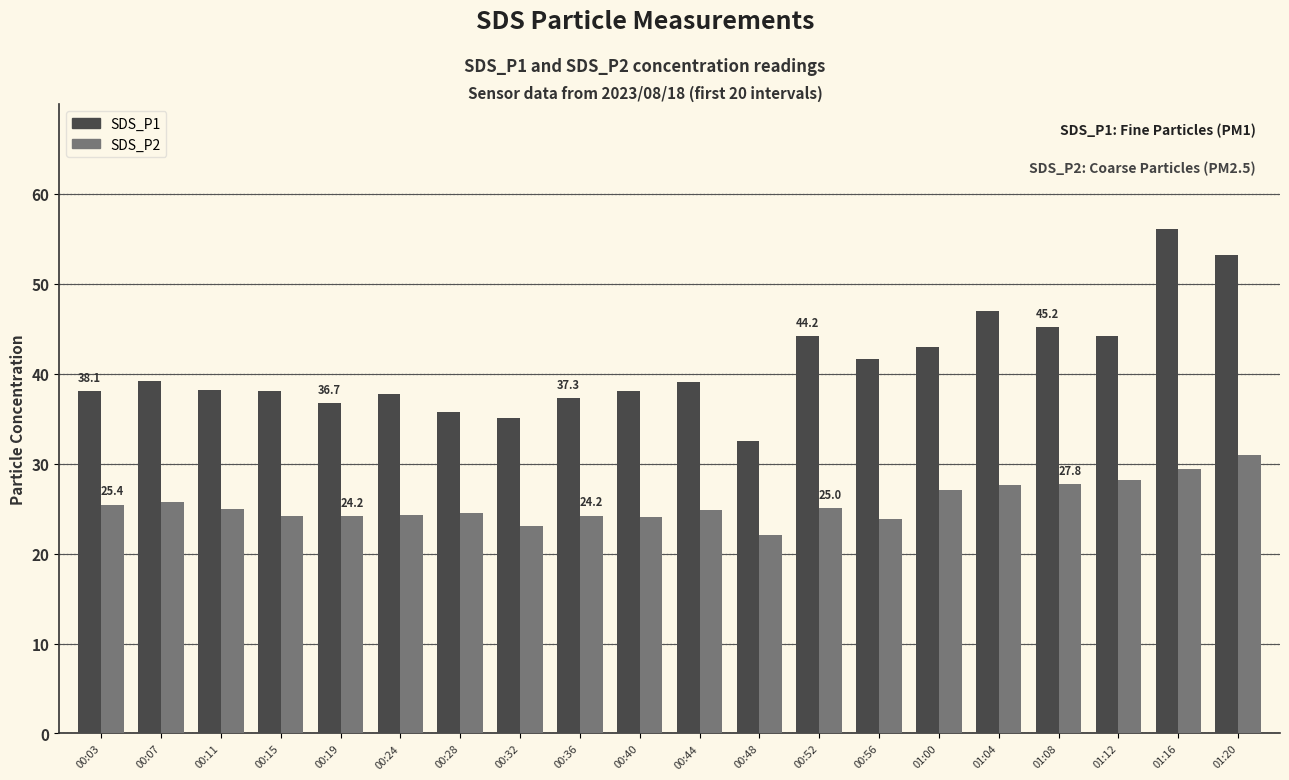

The SDS_P1 series shows 38.0 at 00:40. True or false?

True